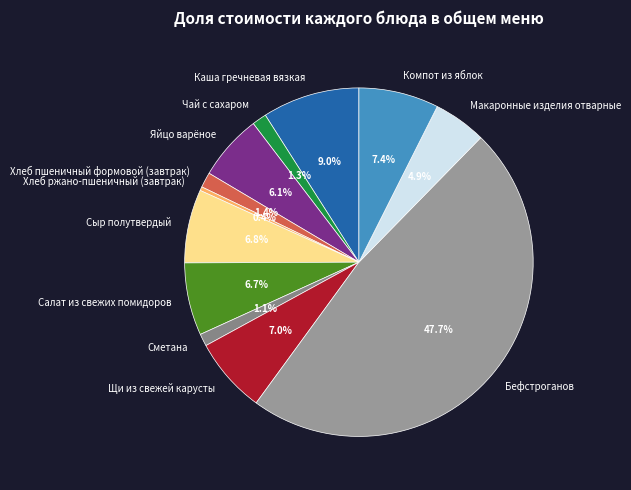

To the nearest percent, what percentage of the pie is Каша гречневая вязкая?

9%